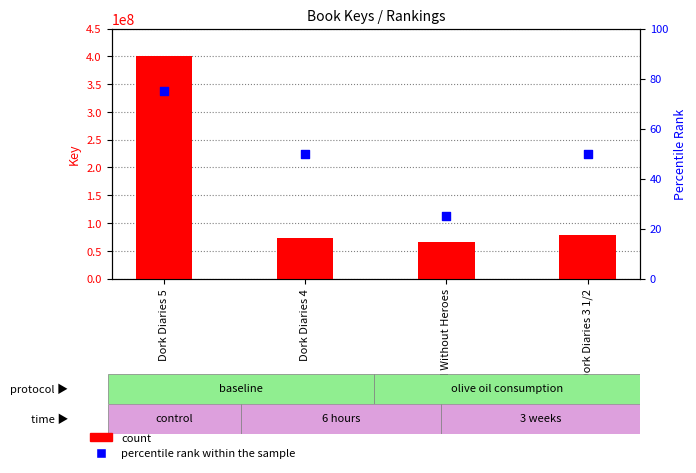

Which series has the largest Y range (max minus min)?

count